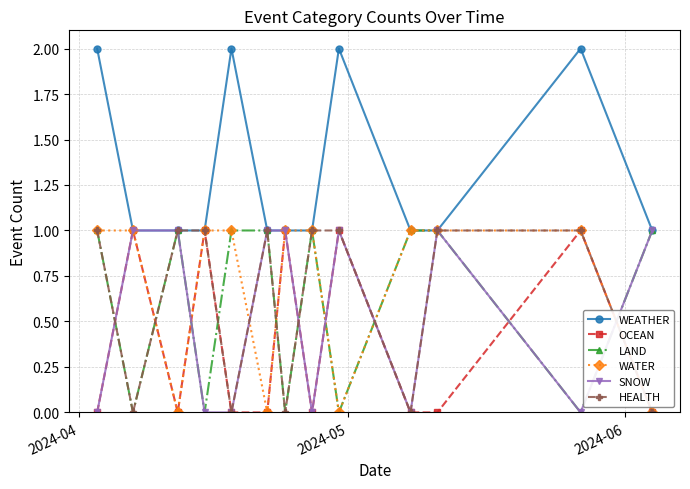

True or false: OCEAN has more than 0 interior local peaks.

True